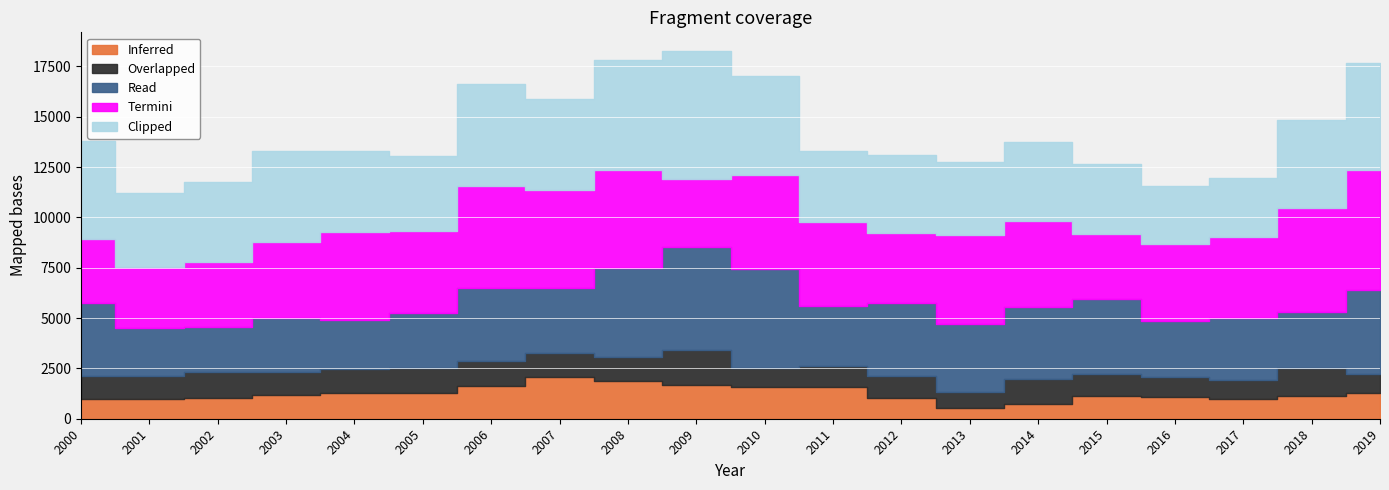

What is the difference between the highest and lowest values at 2003?

3373.0